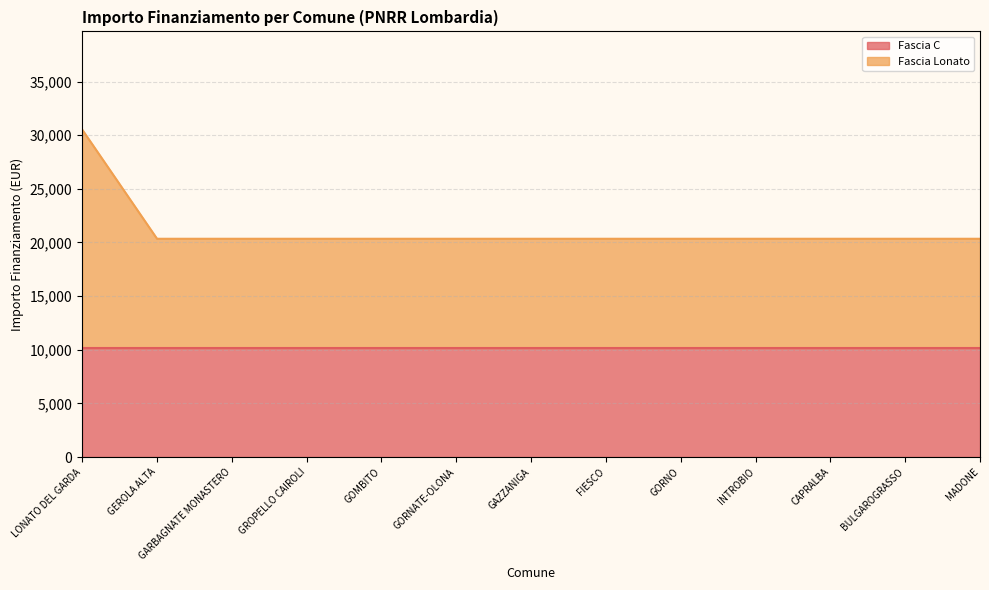

Does the chart have visible grid lines?

Yes